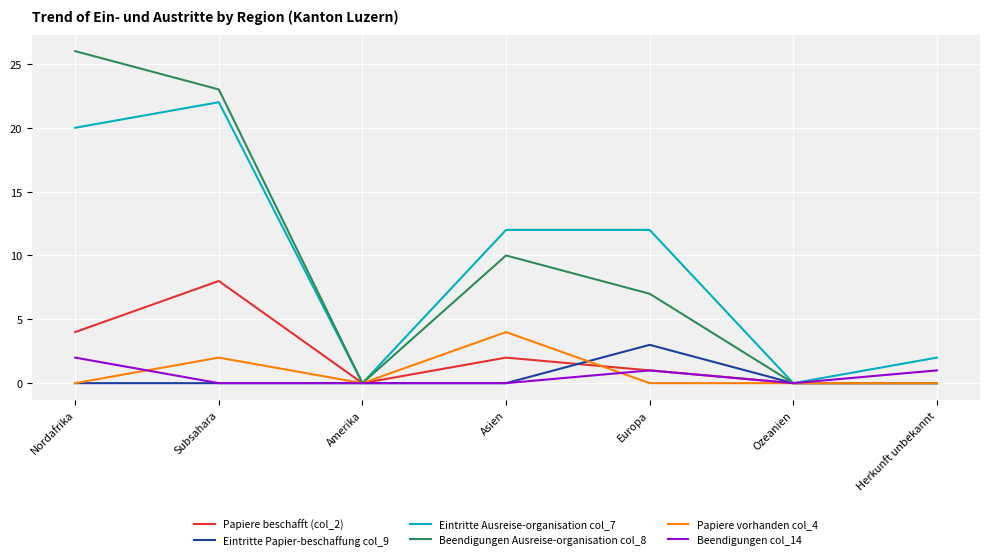

Rank the series by their maximum value, from lowest to highest.

Beendigungen col_14, Eintritte Papier-beschaffung col_9, Papiere vorhanden col_4, Papiere beschafft (col_2), Eintritte Ausreise-organisation col_7, Beendigungen Ausreise-organisation col_8